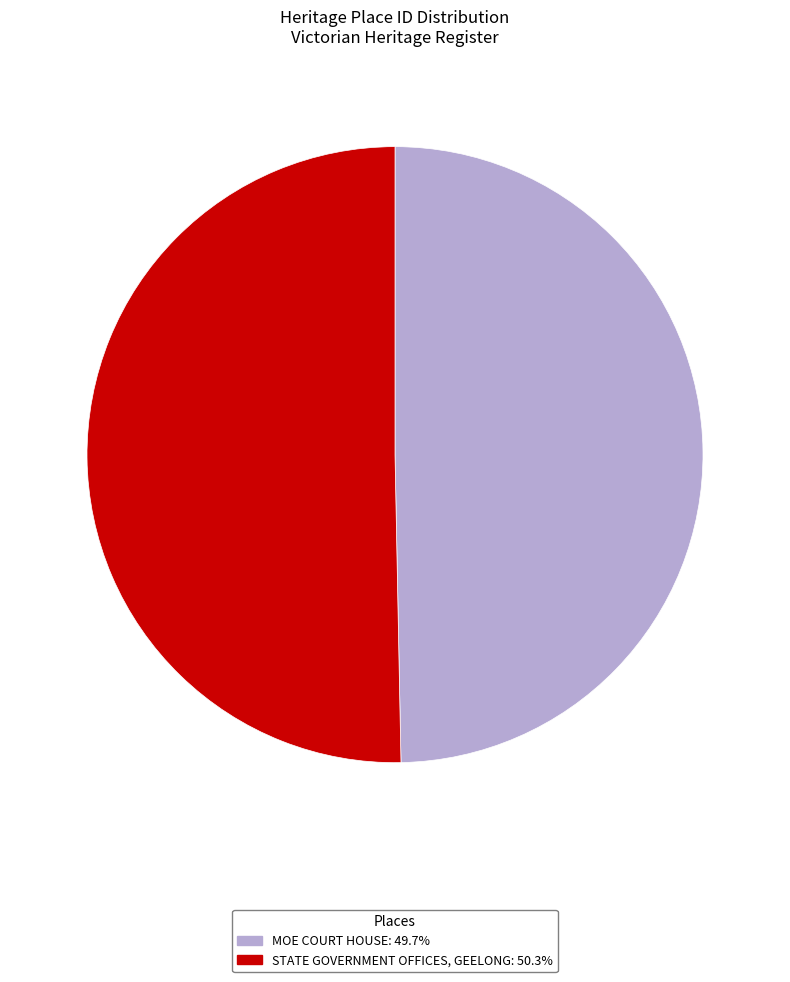

Approximately how many times larger is the value at MOE COURT HOUSE: 49.7% compared to STATE GOVERNMENT OFFICES, GEELONG: 50.3%?

1.0